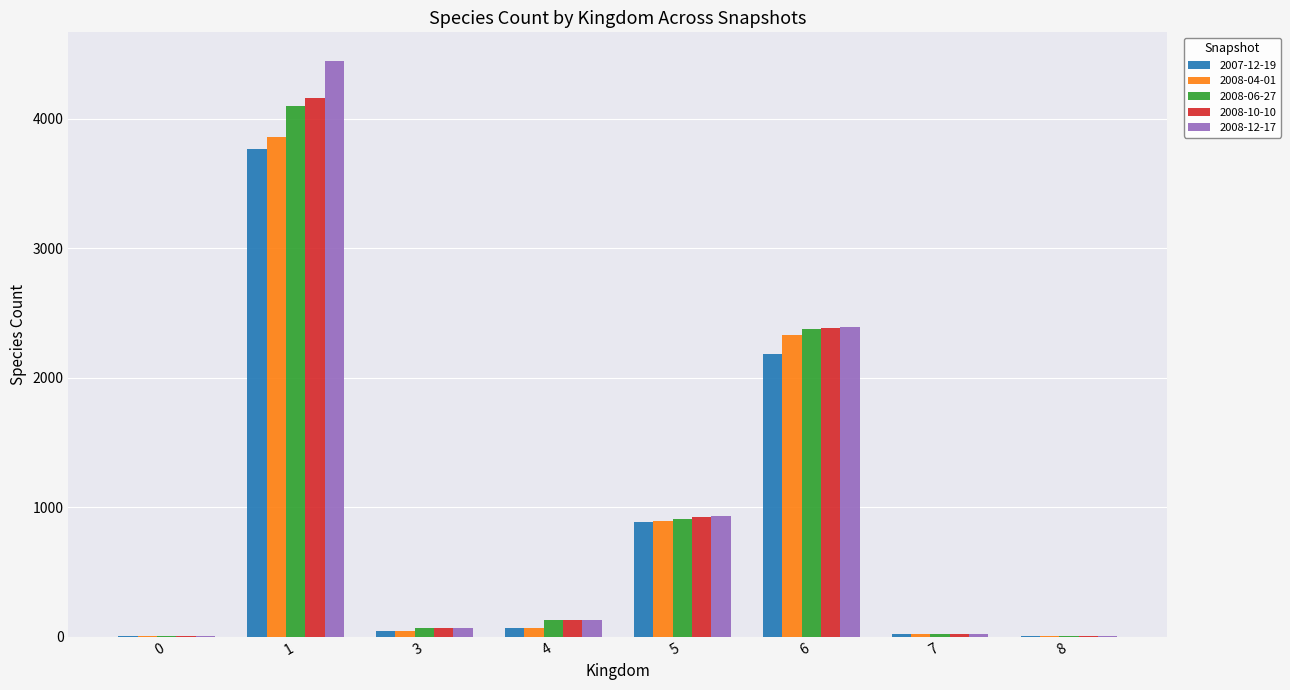

What is the sum of the 2008-10-10 values at 4 and 7?

154